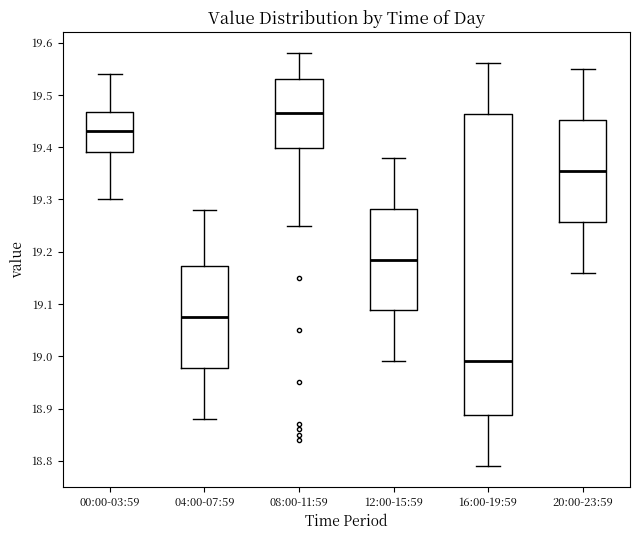

Reading left to right, transcribe this box plot: for each box, give where its median line is, the range the box spans, and where its two whiskers end, as read against the y-axis. The values are not printed on the chart, so give them approximately, as read against the axis.

00:00-03:59: median 19.43, box 19.39 to 19.47, whiskers 19.30 to 19.54
04:00-07:59: median 19.08, box 18.98 to 19.17, whiskers 18.88 to 19.28
08:00-11:59: median 19.47, box 19.40 to 19.53, whiskers 19.25 to 19.58
12:00-15:59: median 19.19, box 19.09 to 19.28, whiskers 18.99 to 19.38
16:00-19:59: median 18.99, box 18.89 to 19.46, whiskers 18.79 to 19.56
20:00-23:59: median 19.36, box 19.26 to 19.45, whiskers 19.16 to 19.55